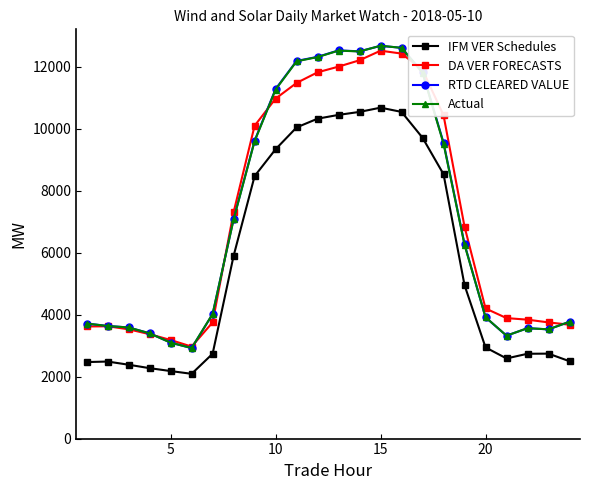

True or false: IFM VER Schedules and DA VER FORECASTS cross at least once.

False